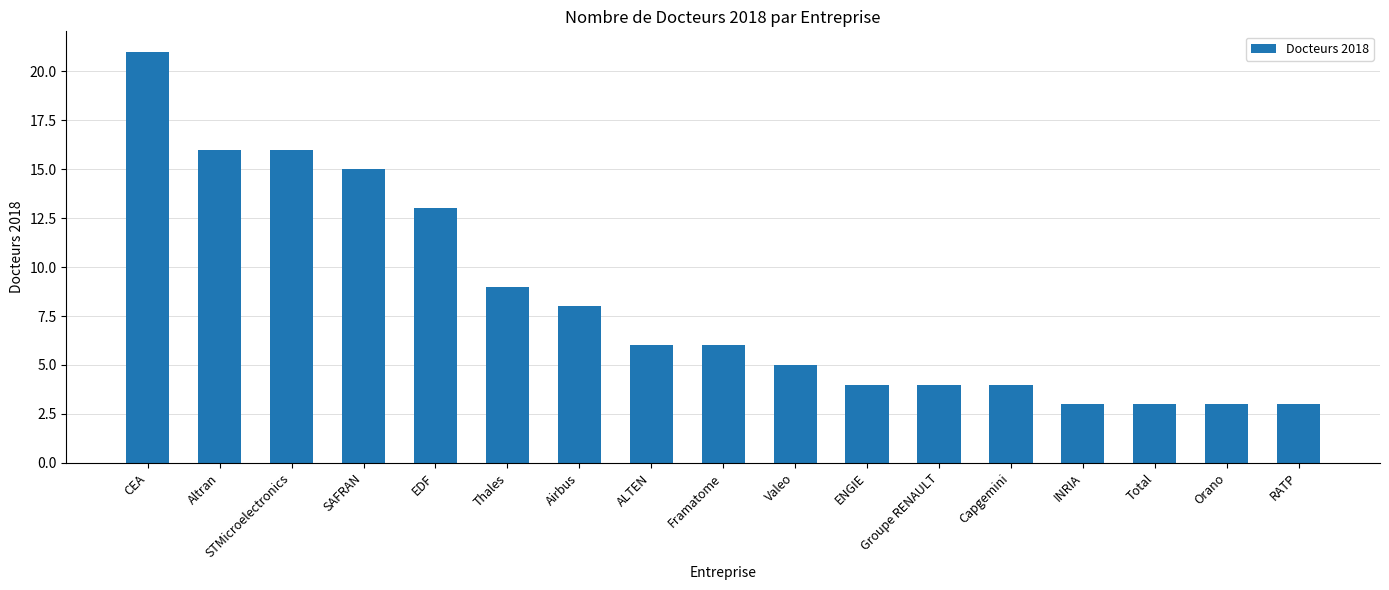

Read the value at Airbus, to the nearest 10.

10